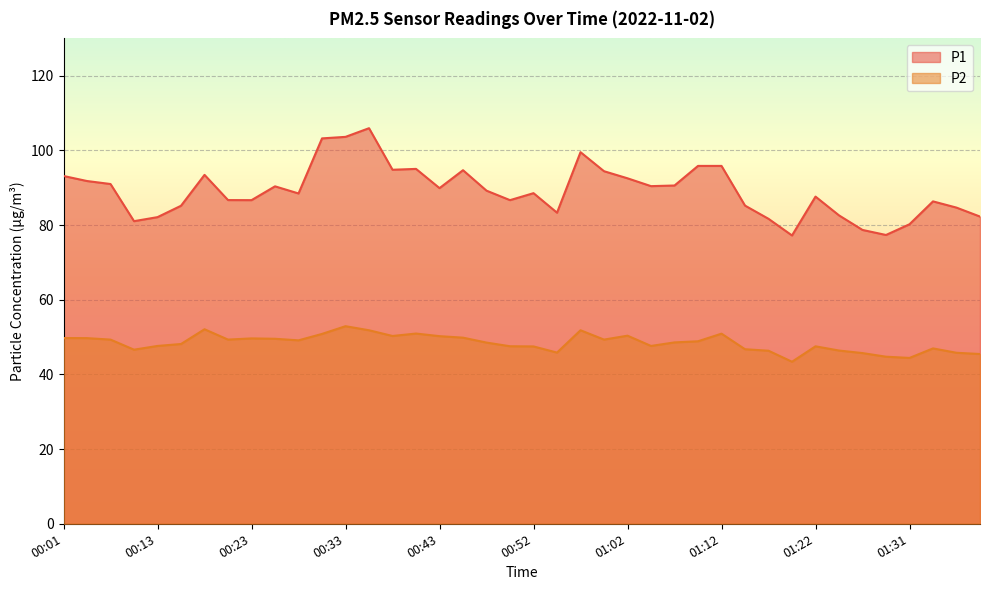

True or false: P1 and P2 intersect in this chart.

False